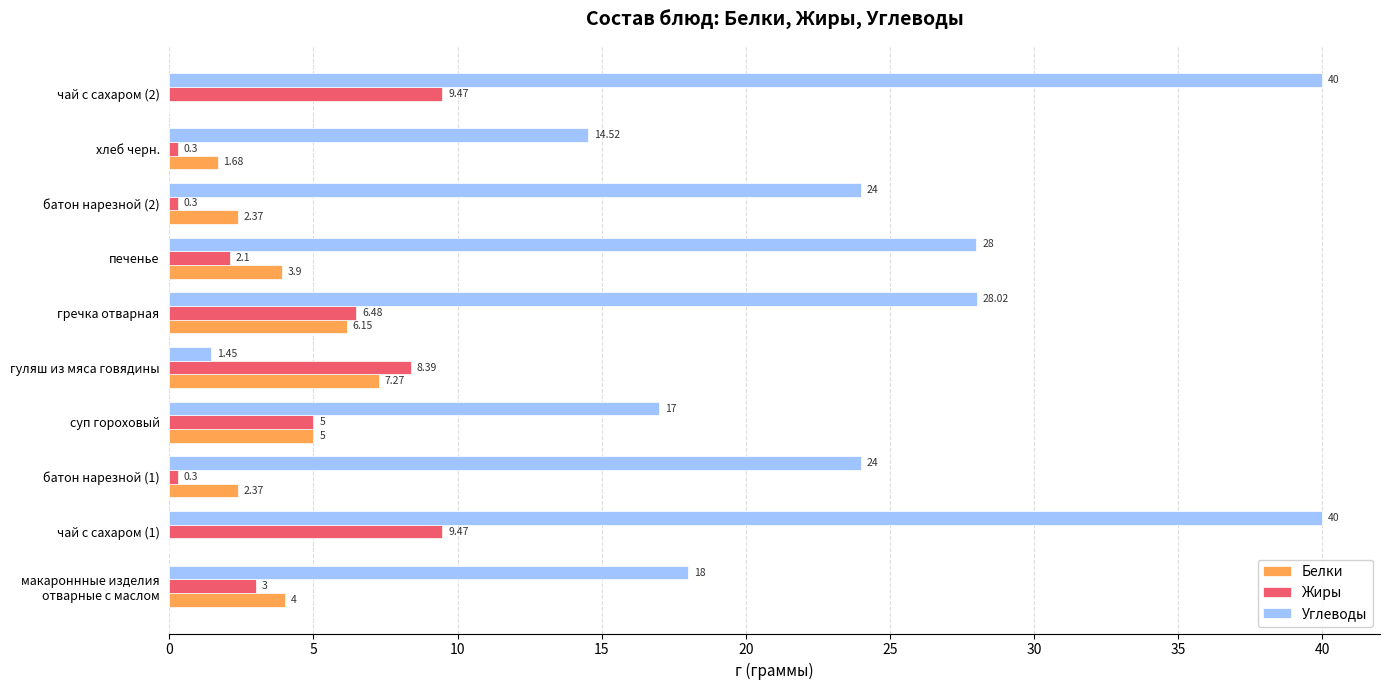

How many data points does each series have?

10